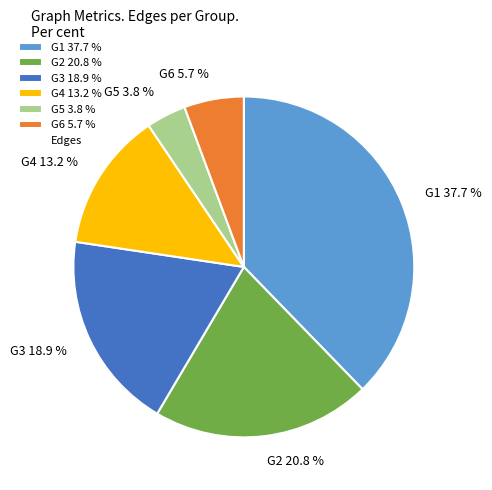

To the nearest percent, what is the difference between the largest and smallest slice percentages?

34%